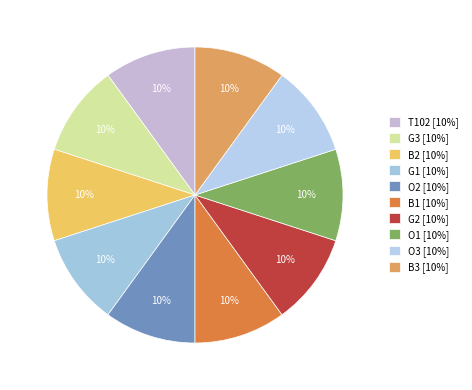

Does O3 account for over 50% of the chart?

No